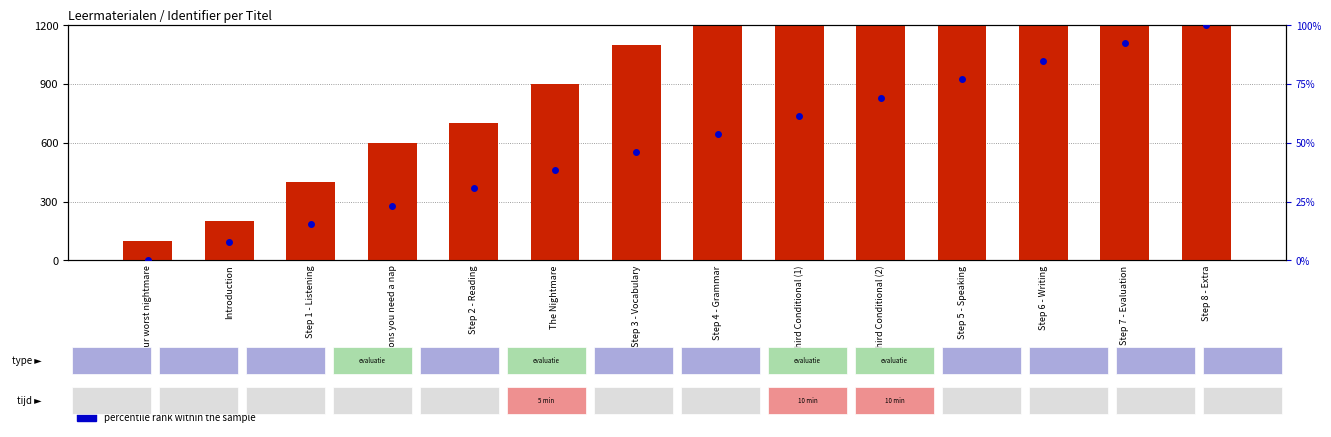

What is the label of the 11th bar from the left?

Step 5 - Speaking